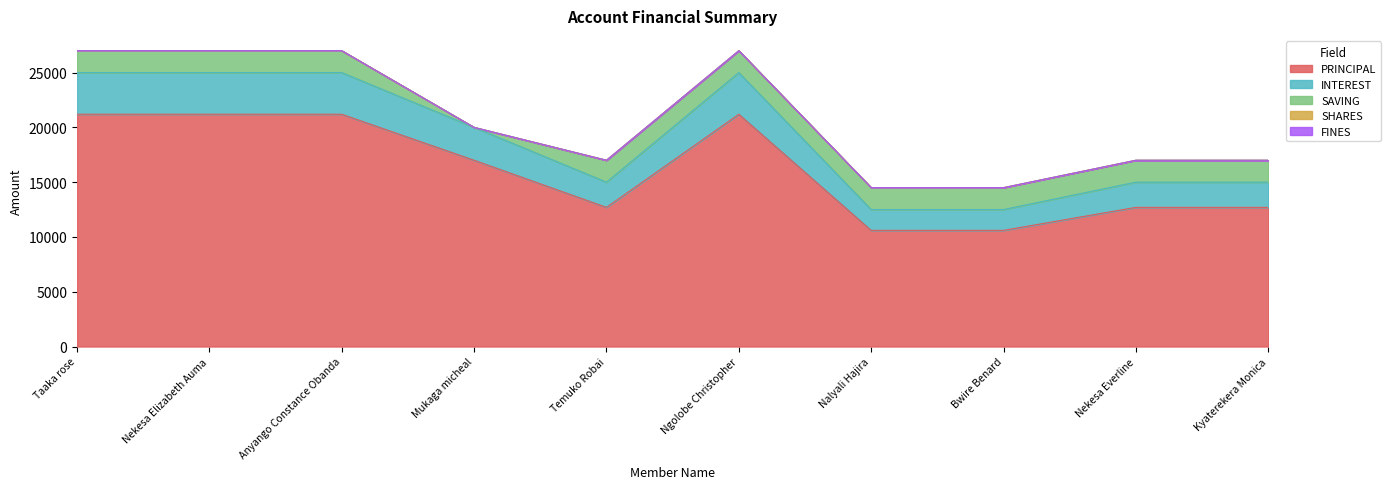

What is the sum of the PRINCIPAL values at Nalyali Hajira and Nekesa Everline?

23300